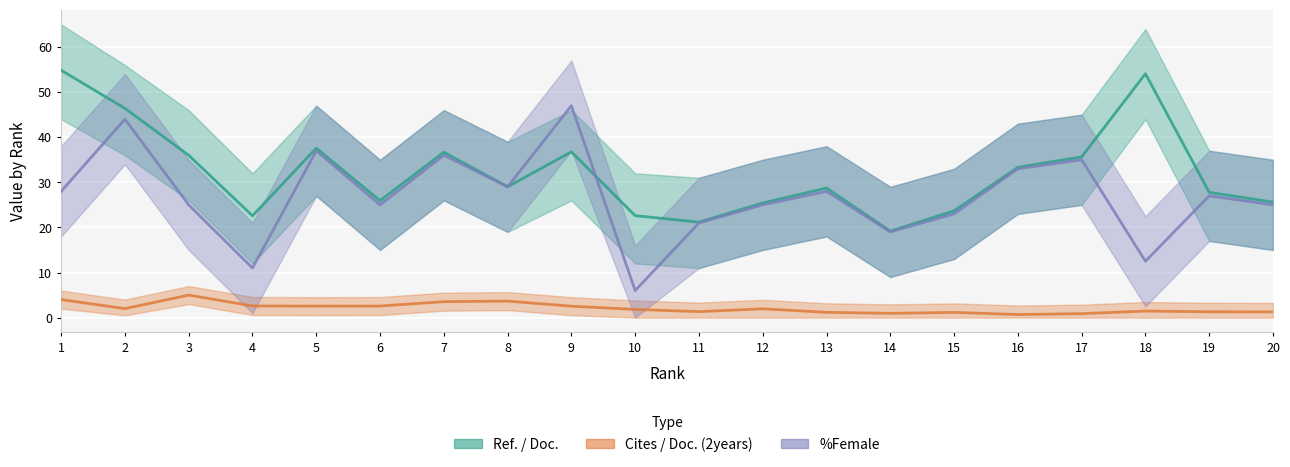

True or false: %Female has a value of 11.1 at 3.

False